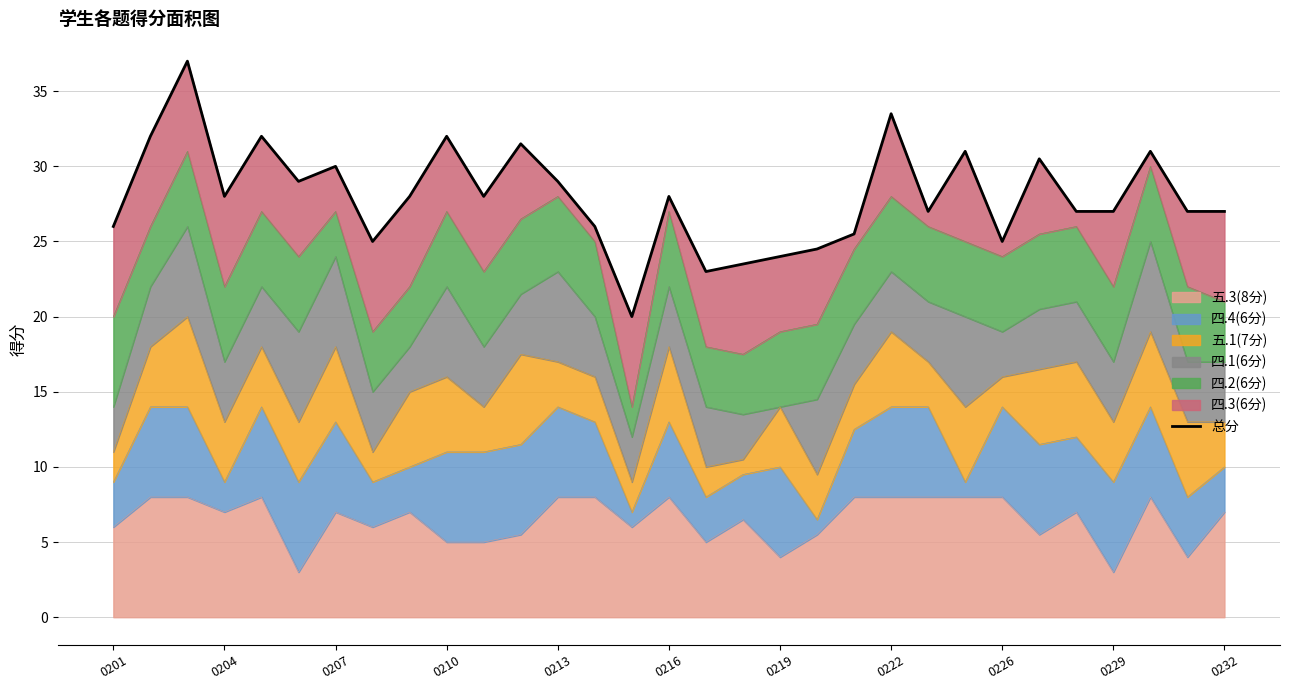

The 五.3(8分) series shows 1.8 at 0226. True or false?

False